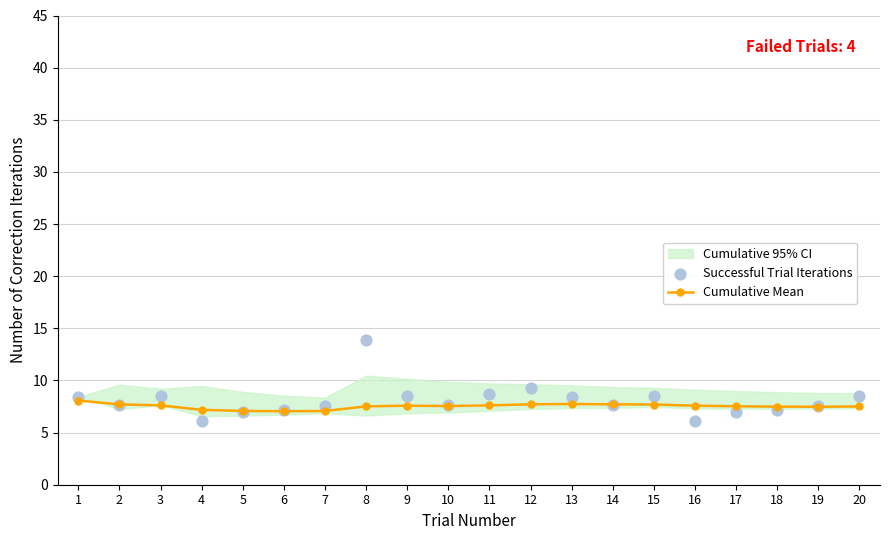

Is the value of Cumulative Mean at 19 greater than the value of Successful Trial Iterations at 19?

No